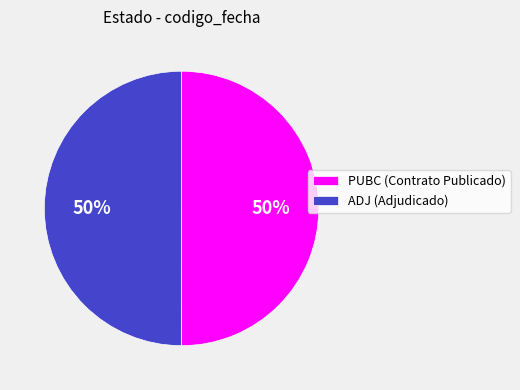

To the nearest percent, what percentage of the pie is ADJ?

50%